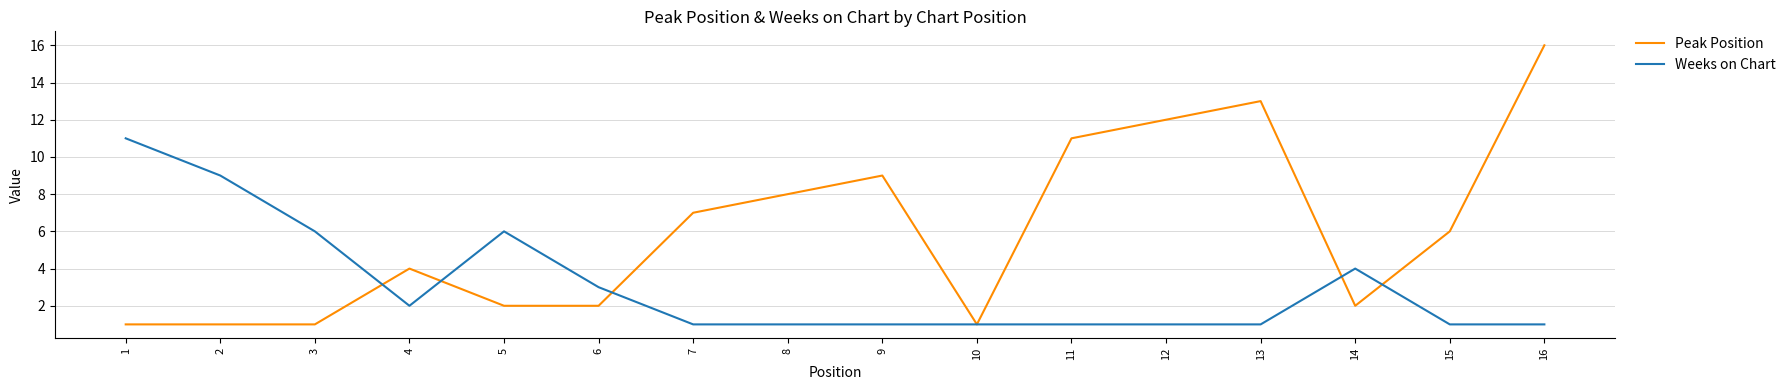

List the series in order of their peak value, highest first.

Peak Position, Weeks on Chart